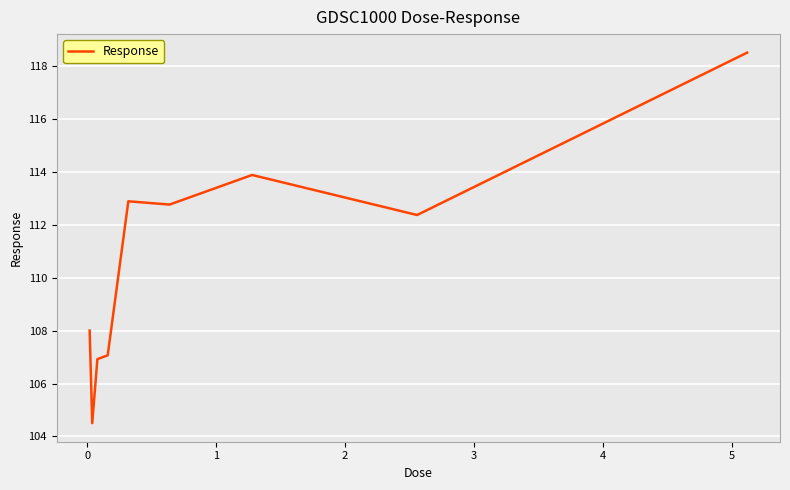

Reading right to left, extract all data points from this chart.

118.5	112.4	113.9	112.8	112.9	107.1	106.9	104.5	108.0